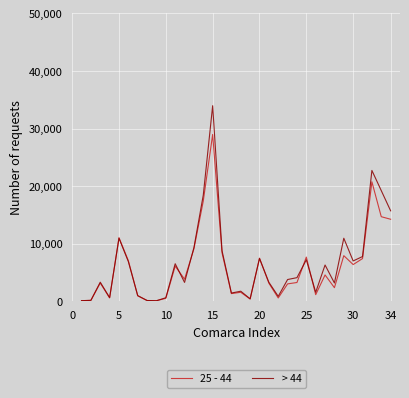

Rank the series by their maximum value, from lowest to highest.

25 - 44, > 44